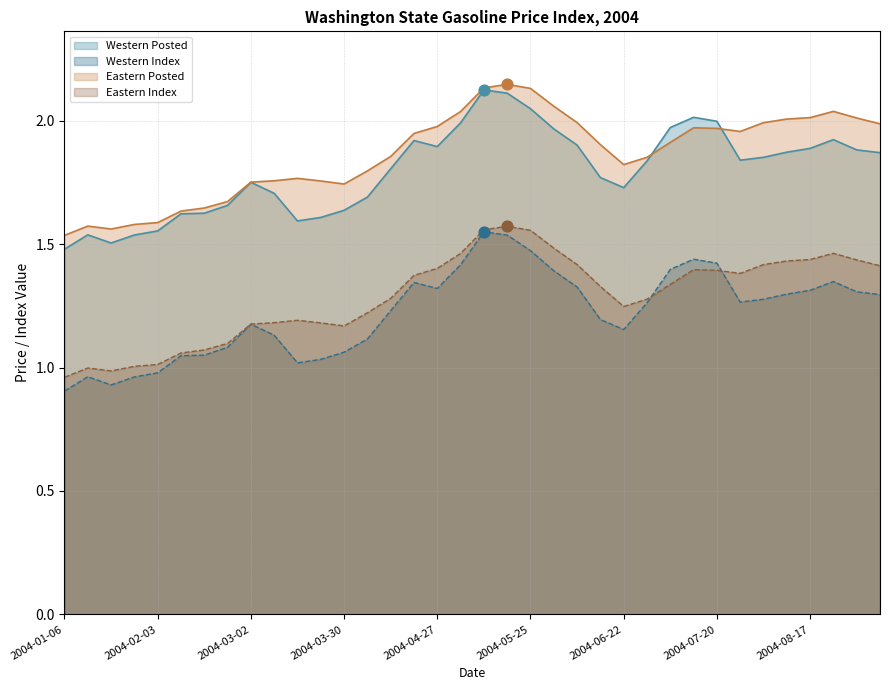

At which category is the sum across all series the highest?

19